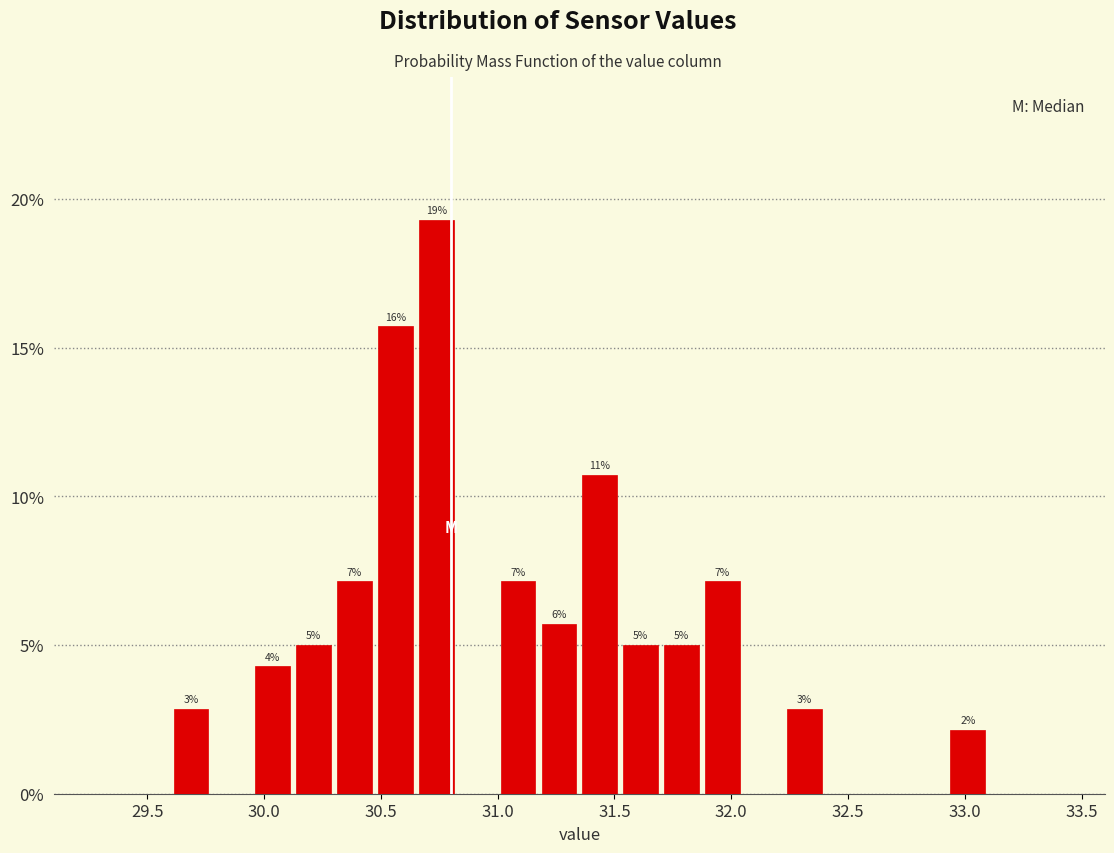

Around what value on the x-axis is the tallest bar? Give the approximate position of its centre, as read against the axis.

30.75